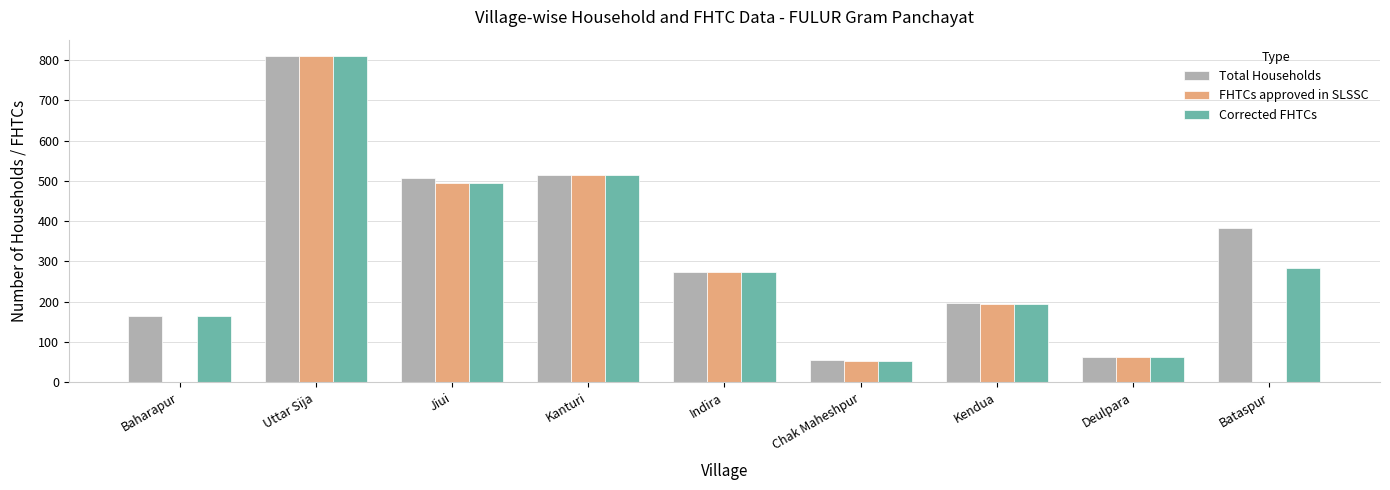

Which category has the highest value in the FHTCs approved in SLSSC series?

Uttar Sija